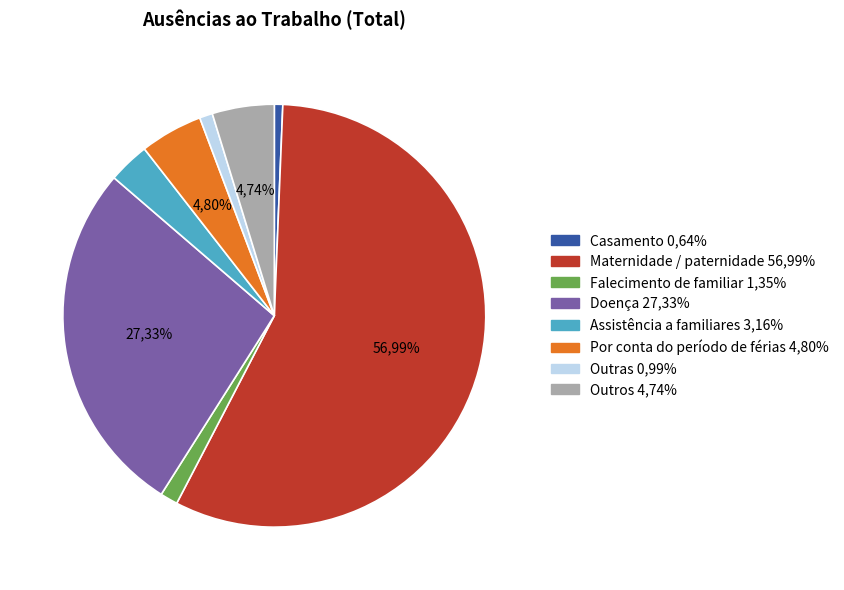

Is there any slice that represents more than half of the pie?

Yes